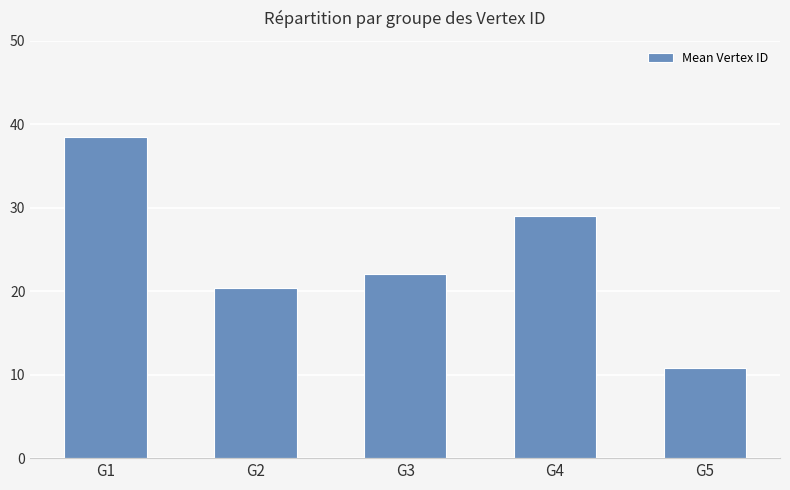

What is the change in value from G3 to G4?

+7.0